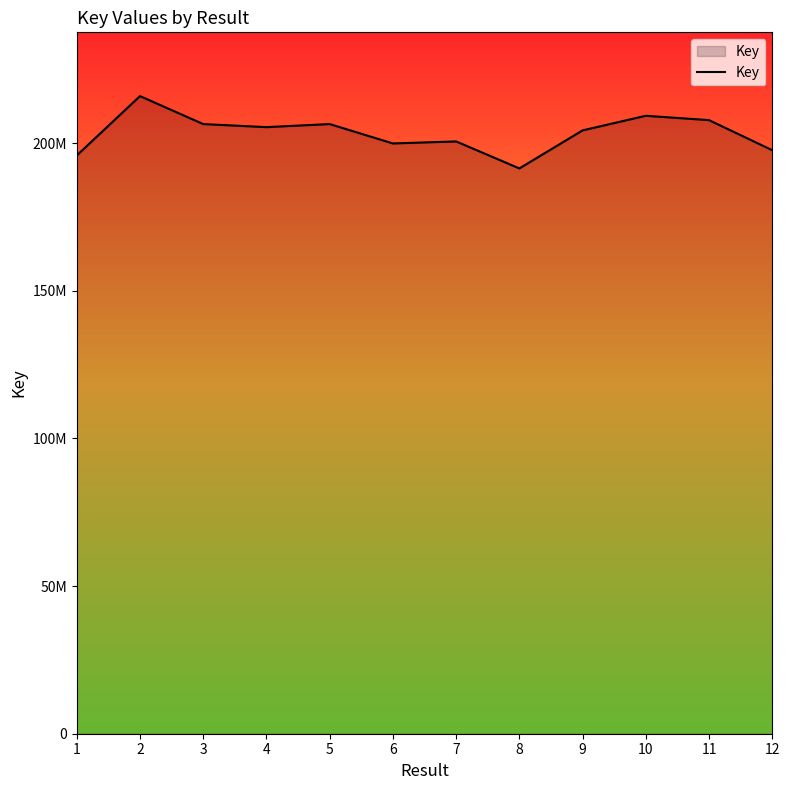

Is this an area chart (filled region under the line)?

Yes